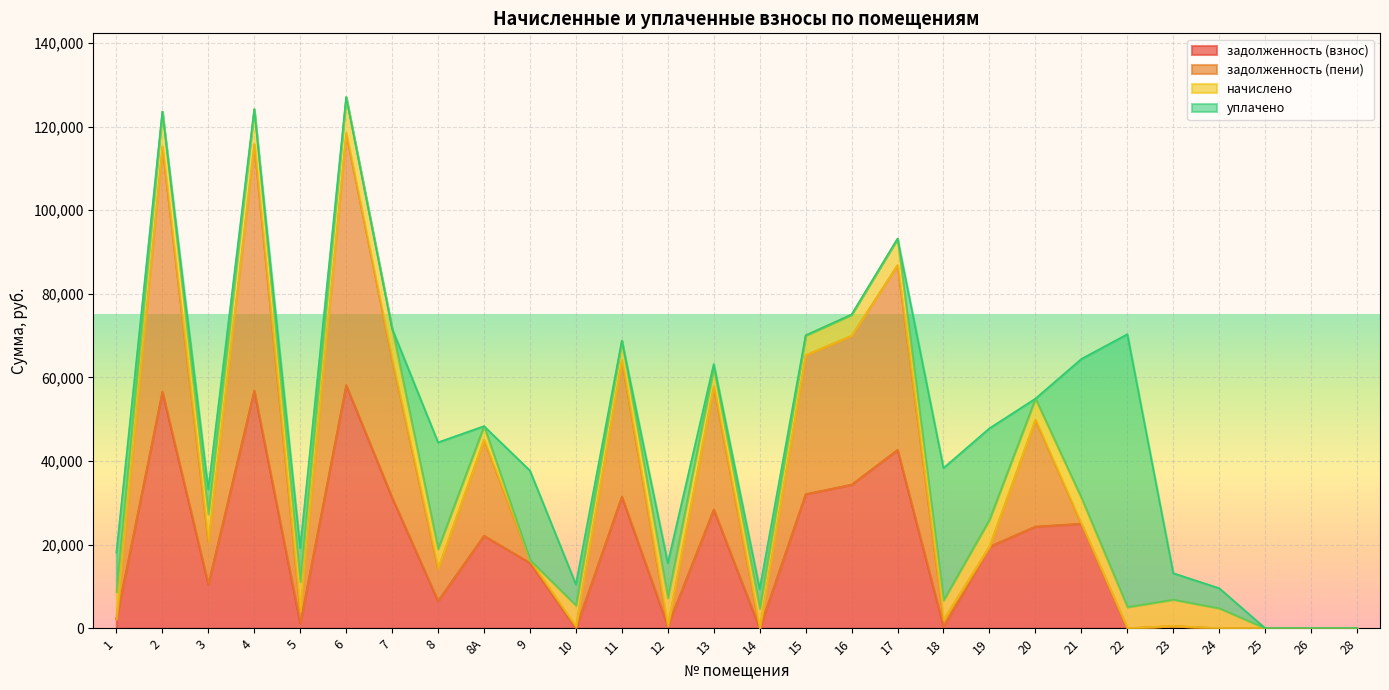

What is the maximum value for задолженность (взнос)?

58178.8